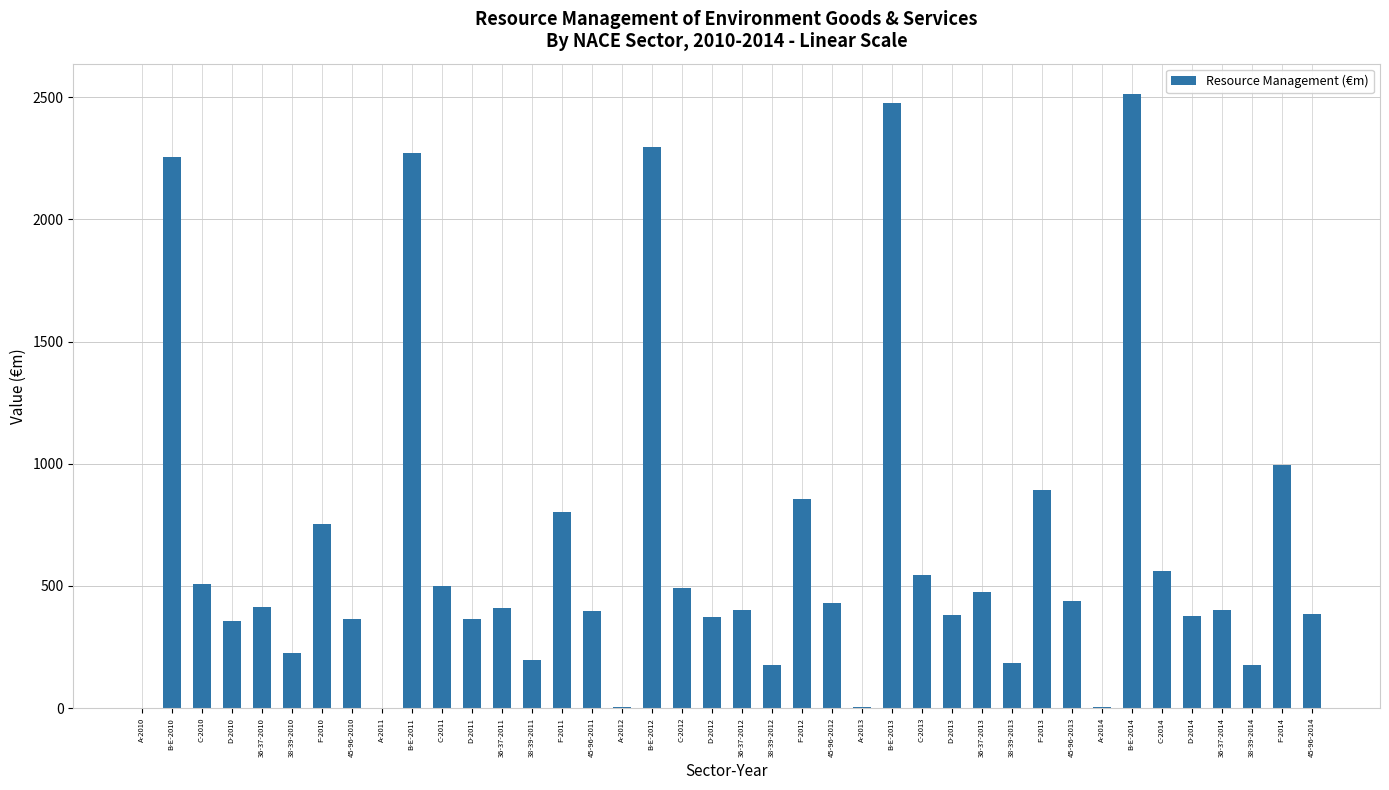

The chart shows a value of 112 at 45-96-2010. True or false?

False